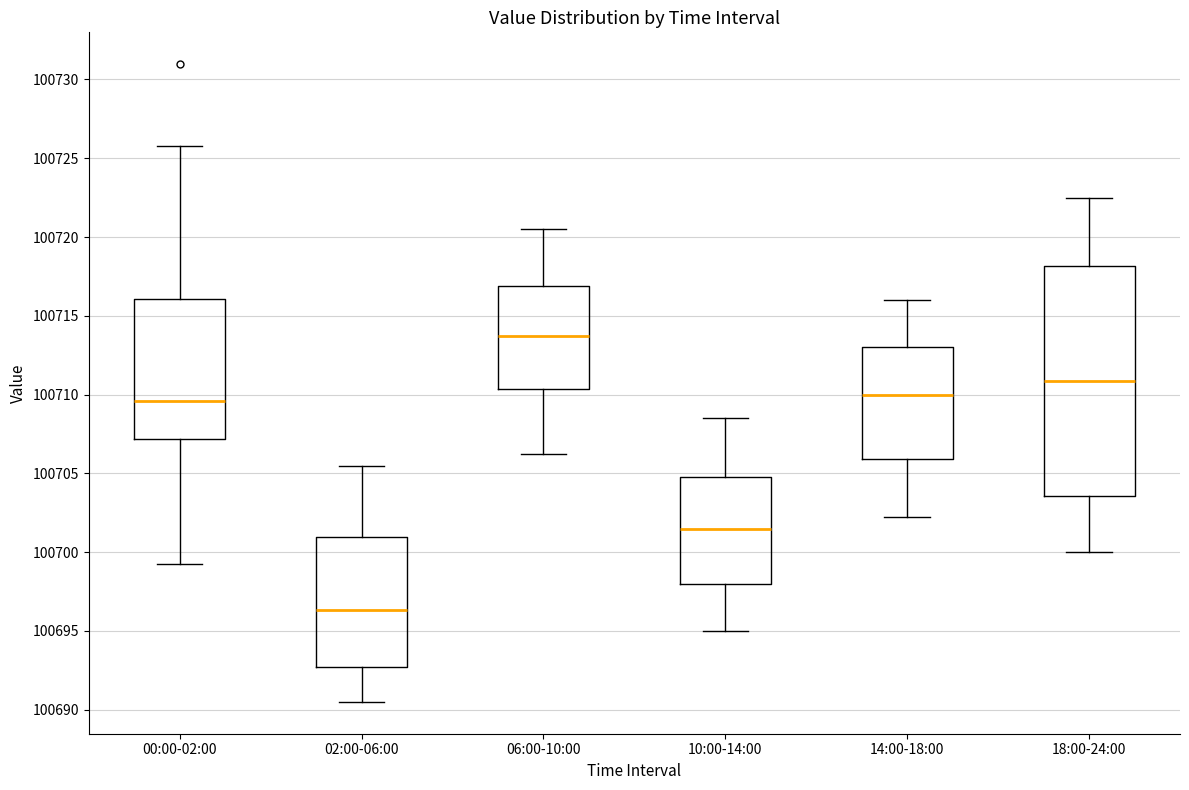

Where does the lower whisker of the box for 10:00-14:00 end on the y-axis? The values are not printed on the chart, so give them approximately, as read against the axis.

100695.0